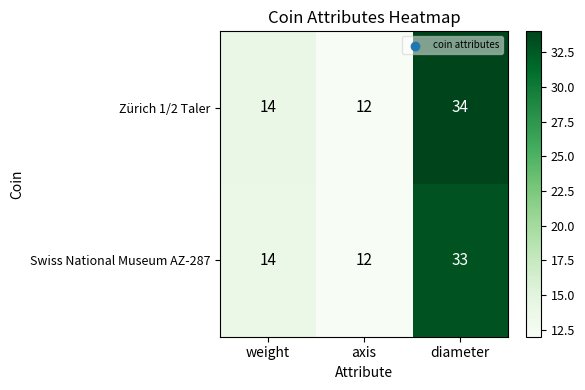

The Zürich 1/2 Taler series shows 34 at diameter. True or false?

True